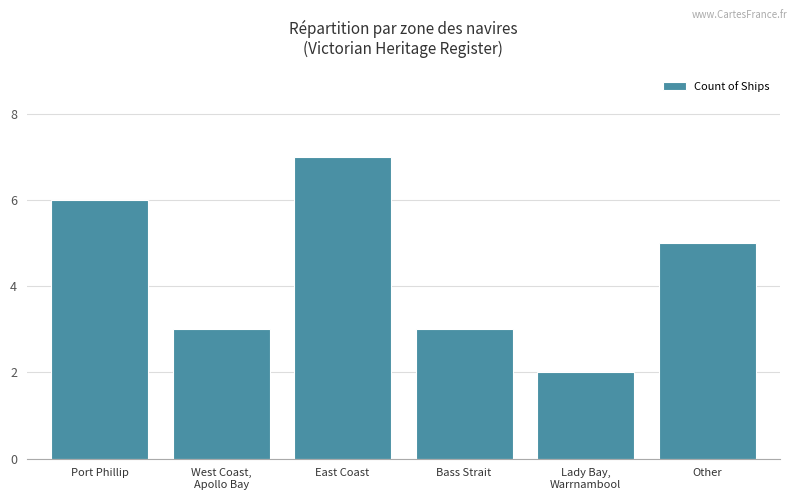

What is the difference between the maximum and second lowest values?

4